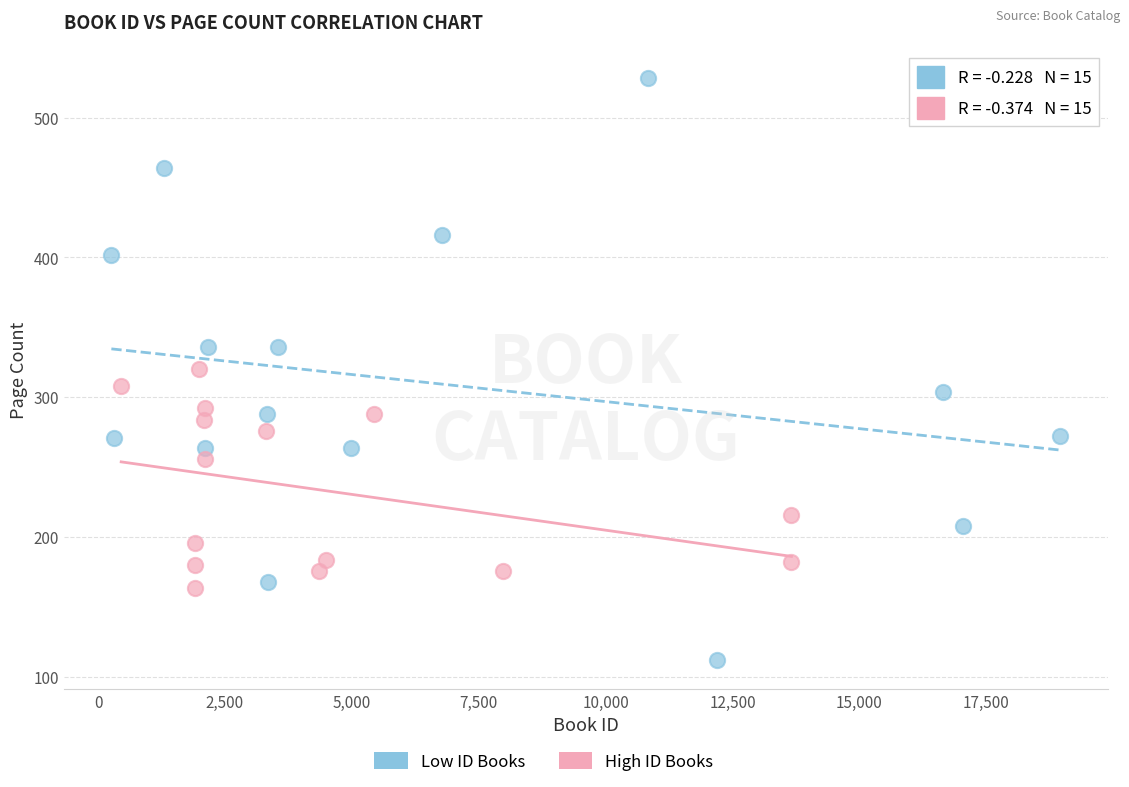

Which series reaches the minimum Y coordinate?

Low ID Books